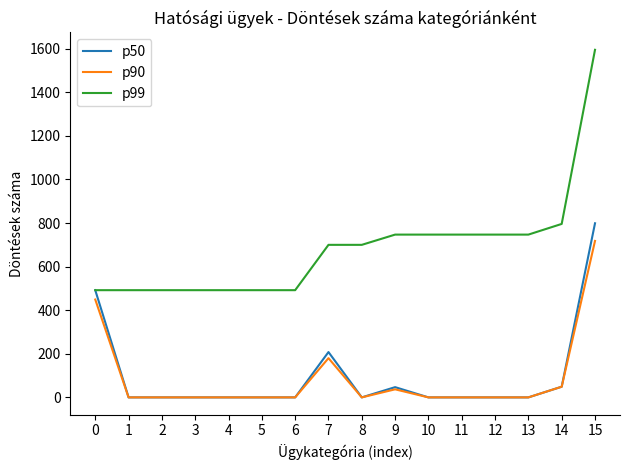

Rank the series by their maximum value, from highest to lowest.

p99, p50, p90